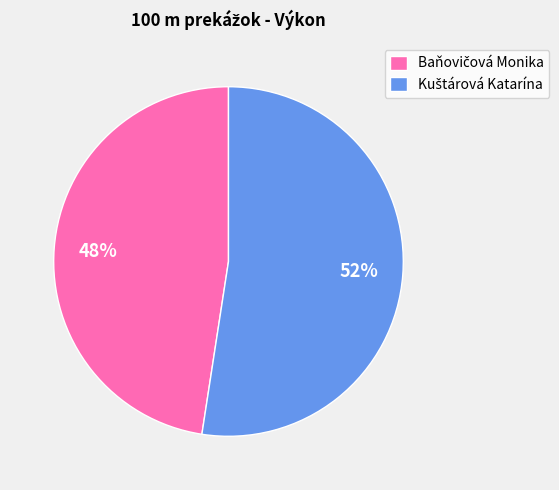

To the nearest percent, what is the average slice percentage?

50%